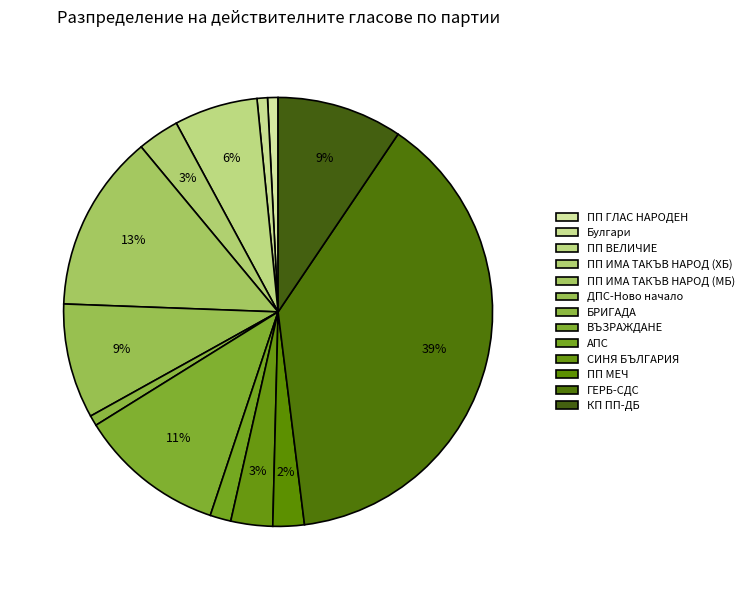

What is the largest slice in the pie chart?

ГЕРБ-СДС